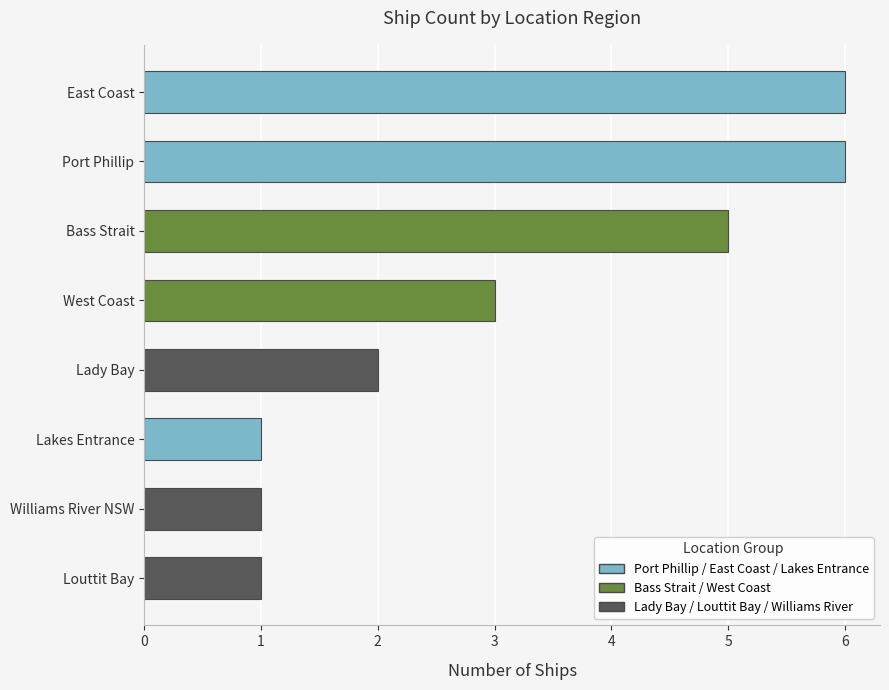

What is the ratio of the value at Williams River NSW to the value at Lady Bay?

0.5